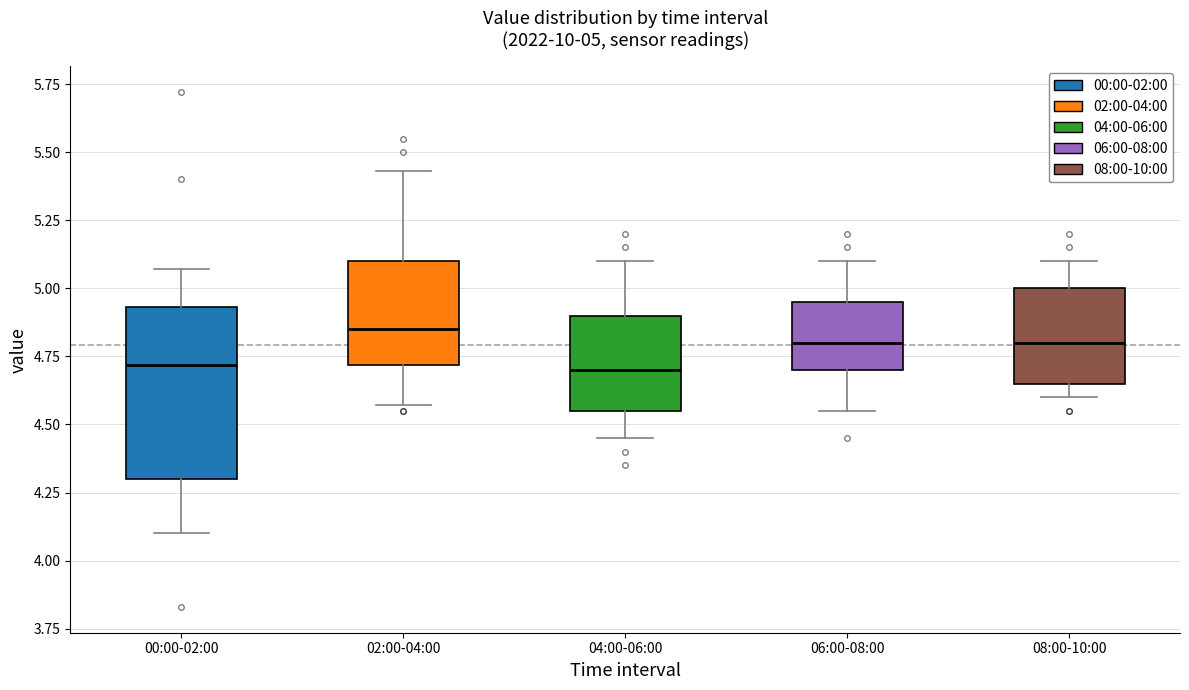

Comparing the boxes themselves (not the whiskers), which one is the tallest?

00:00-02:00